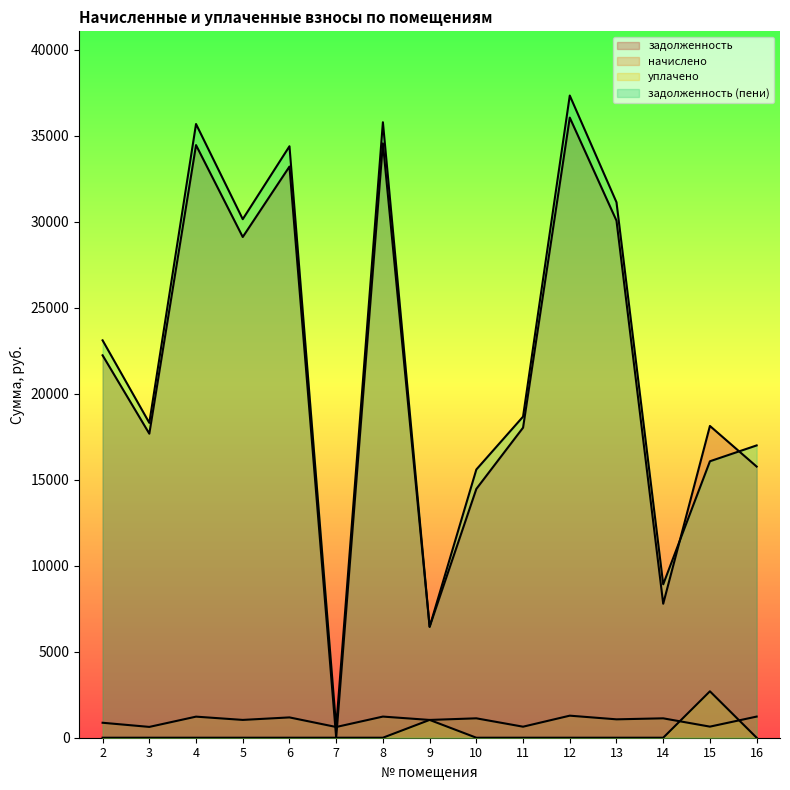

Which category has the lowest value in the задолженность (пени) series?

7